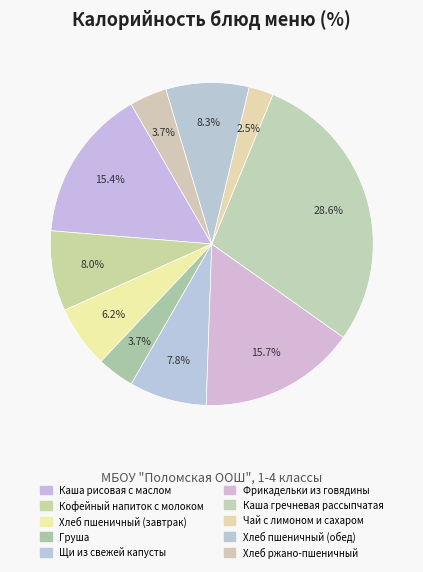

To the nearest percent, what percentage of the pie is Кофейный напиток с молоком?

8%